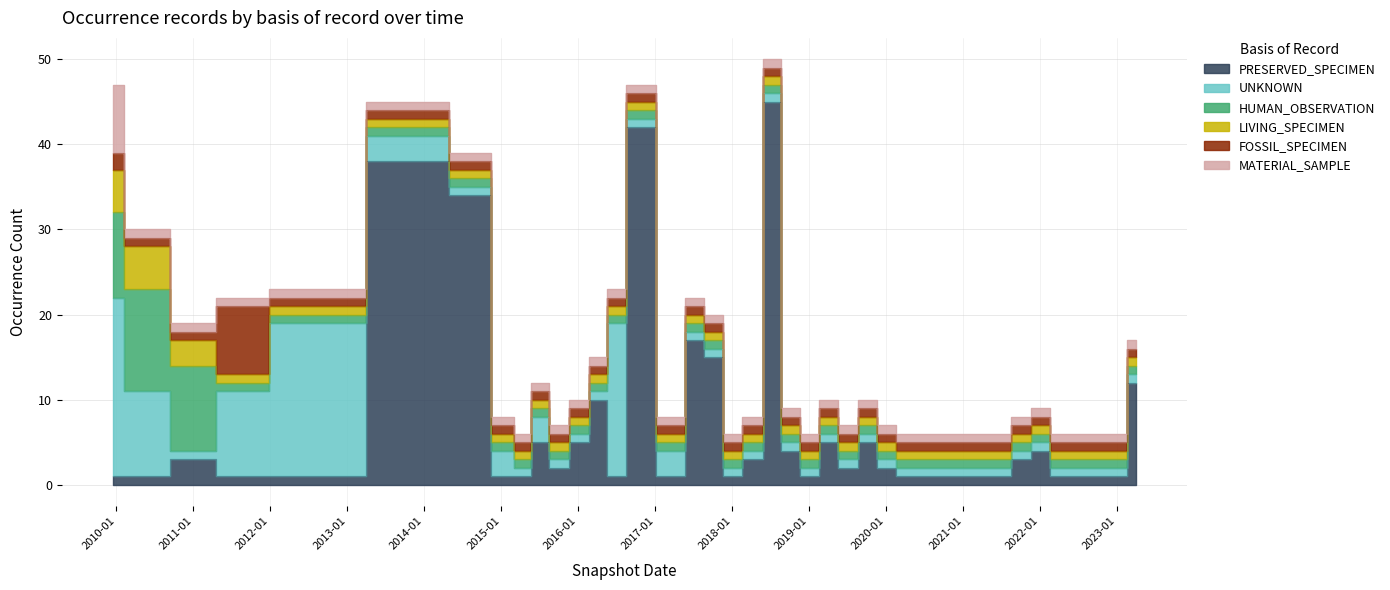

At which category does PRESERVED_SPECIMEN reach its first local peak?

2